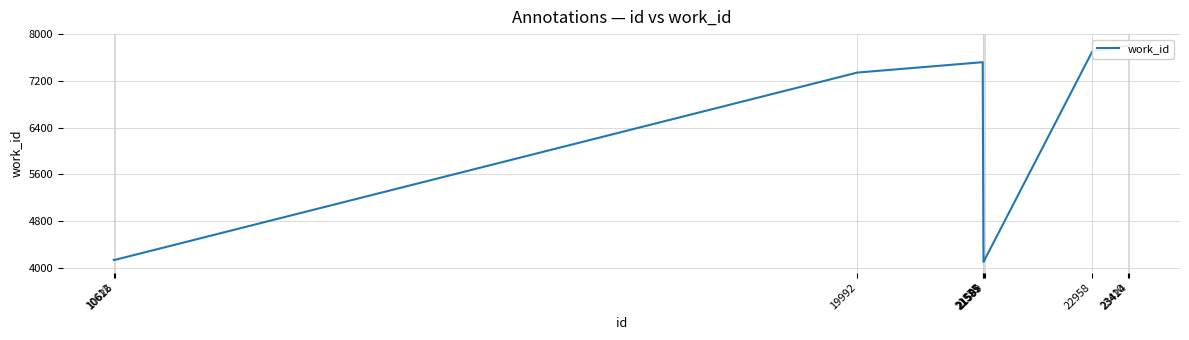

Reading right to left, extract all data points from this chart.

7815	7804	7704	4136	4103	4103	7520	7342	4136	4136